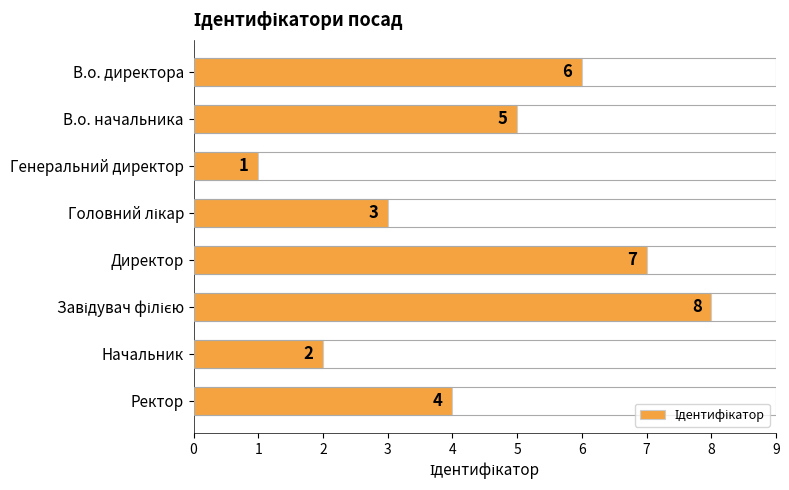

What is the sum of all values?

36